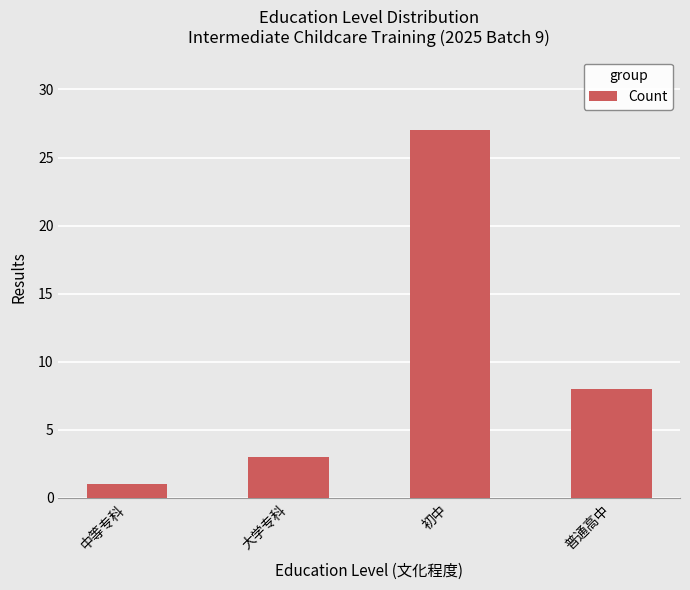

Between 初中 and 普通高中, which is larger?

初中